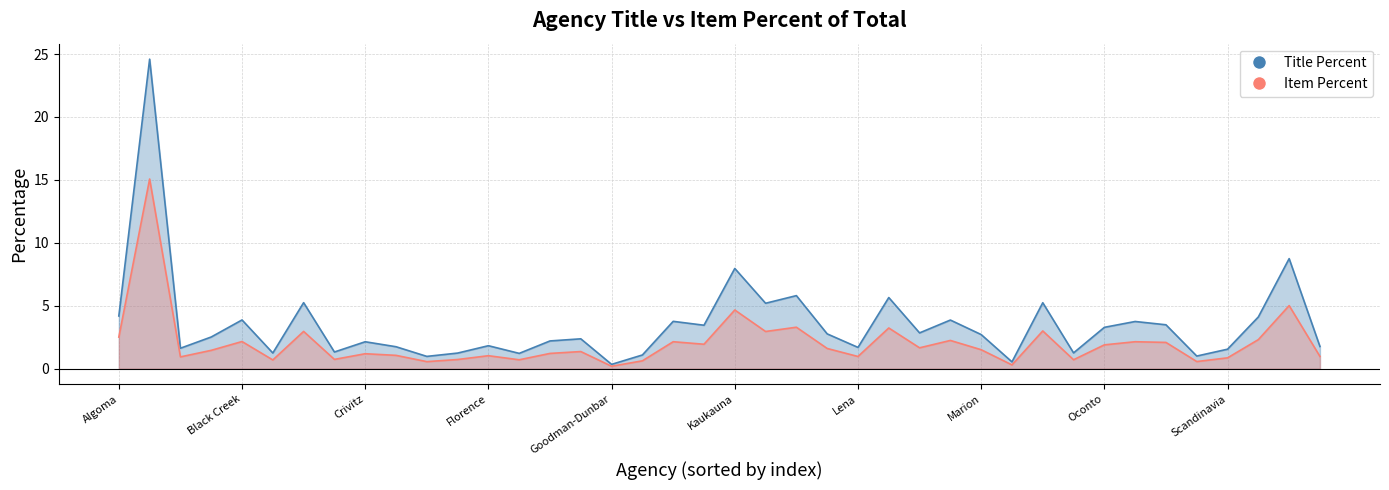

List the series in order of their peak value, highest first.

Title Percent, Item Percent